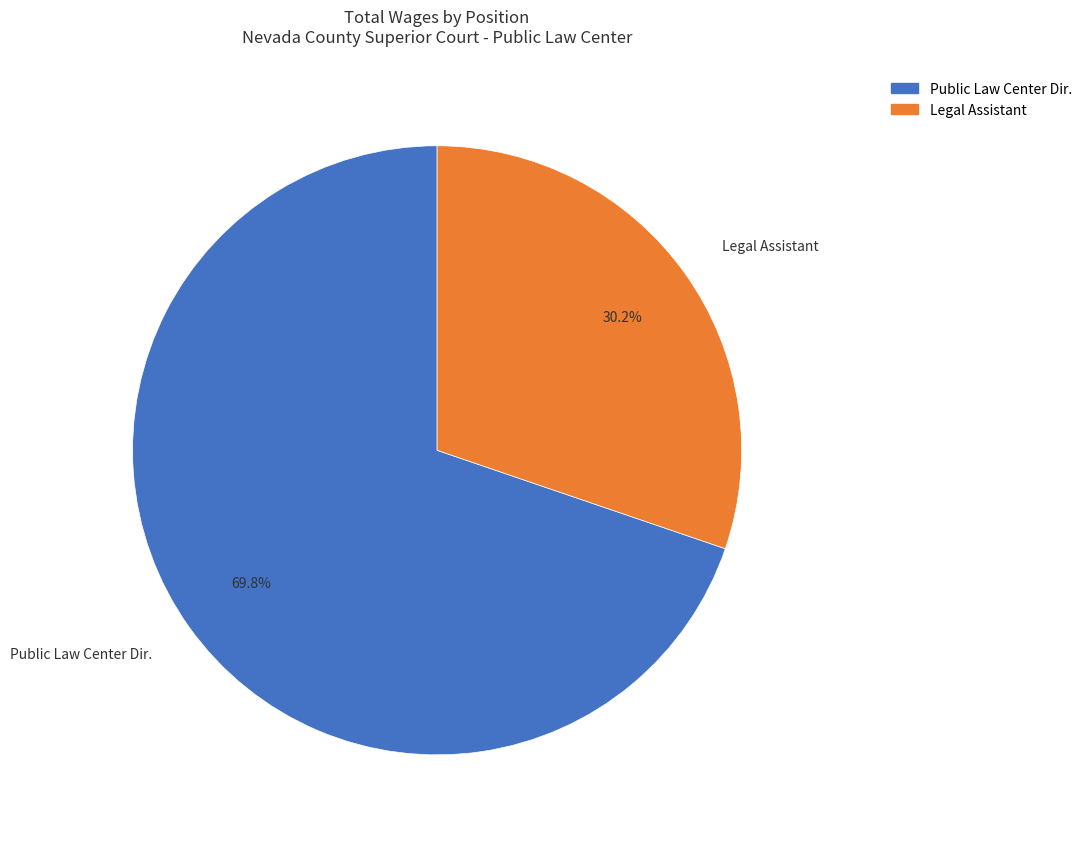

Combined, what portion of the pie is Legal Assistant and Public Law Center Dir.?

100.0%